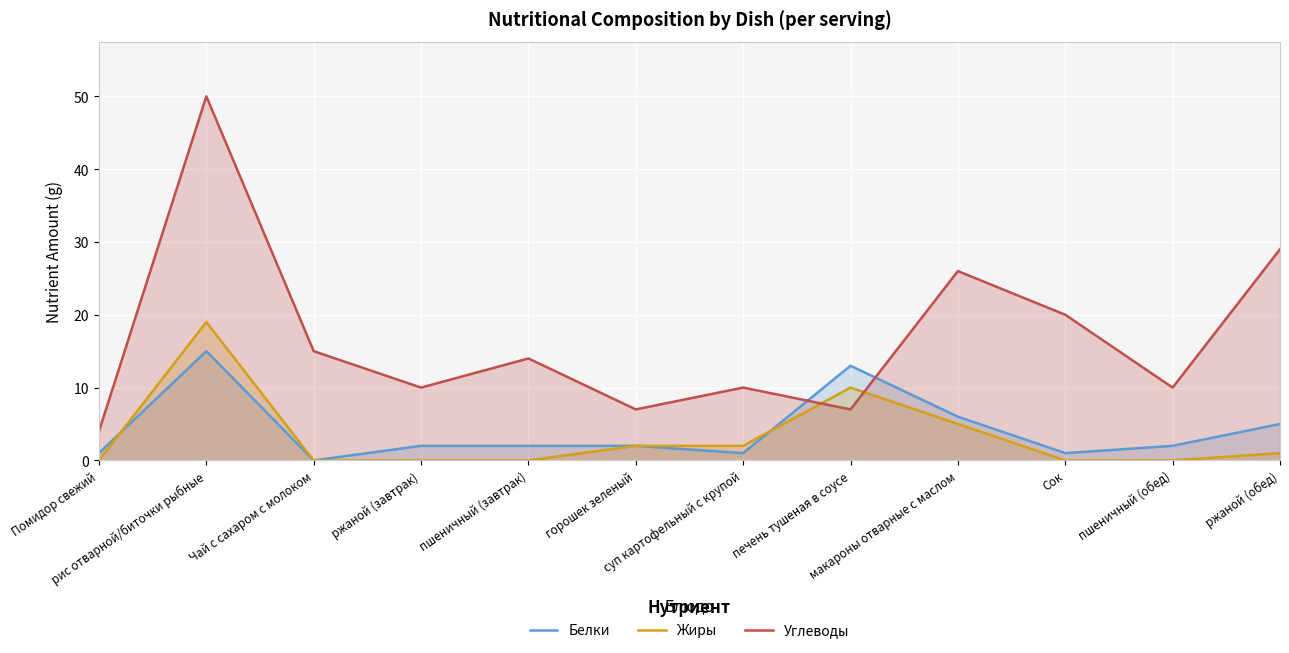

Which series has the largest total across all categories?

Углеводы